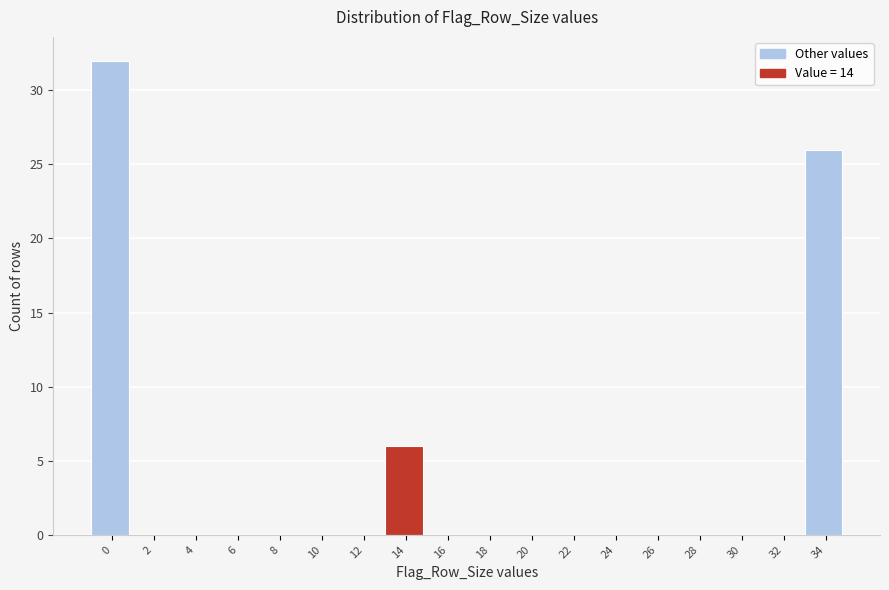

Reading right to left, what are all the values shown in this chart?

34=26	32=0	30=0	28=0	26=0	24=0	22=0	20=0	18=0	16=0	14=6	12=0	10=0	8=0	6=0	4=0	2=0	0=32